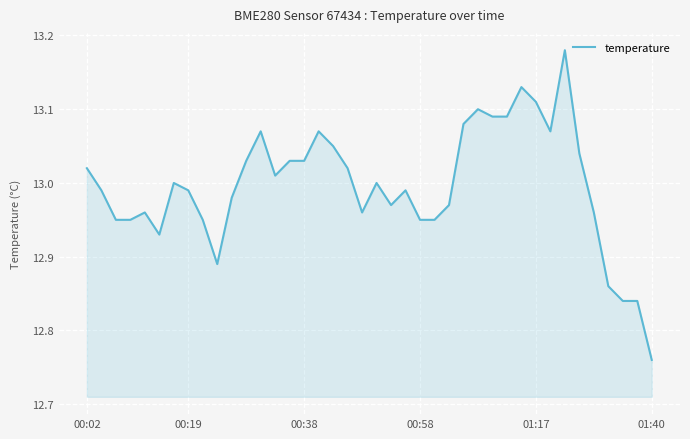

What is the difference between the maximum and minimum values?

0.4